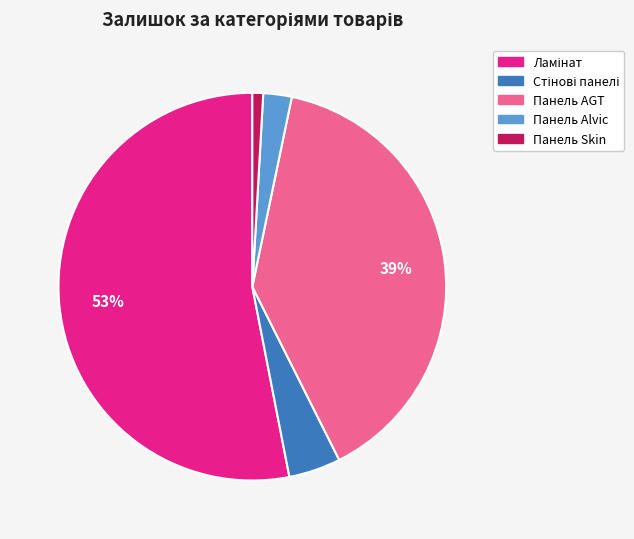

To the nearest percent, what percentage of the pie is Панель AGT?

39%